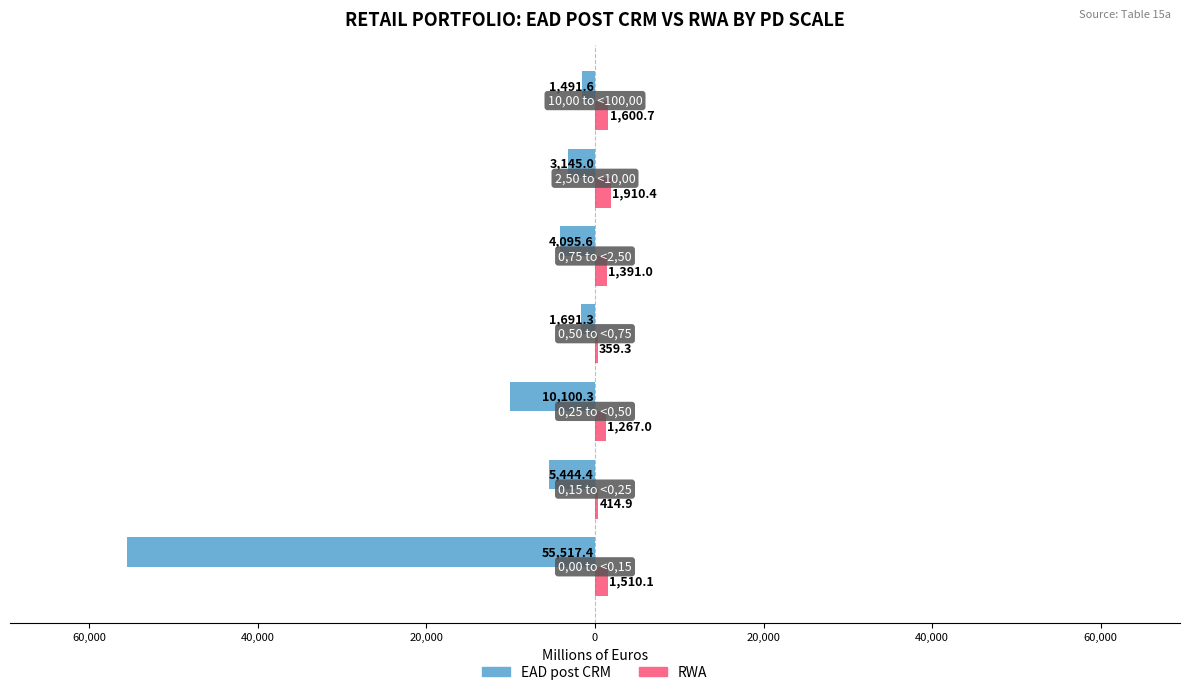

What are all the series names shown in the legend?

EAD post CRM, RWA